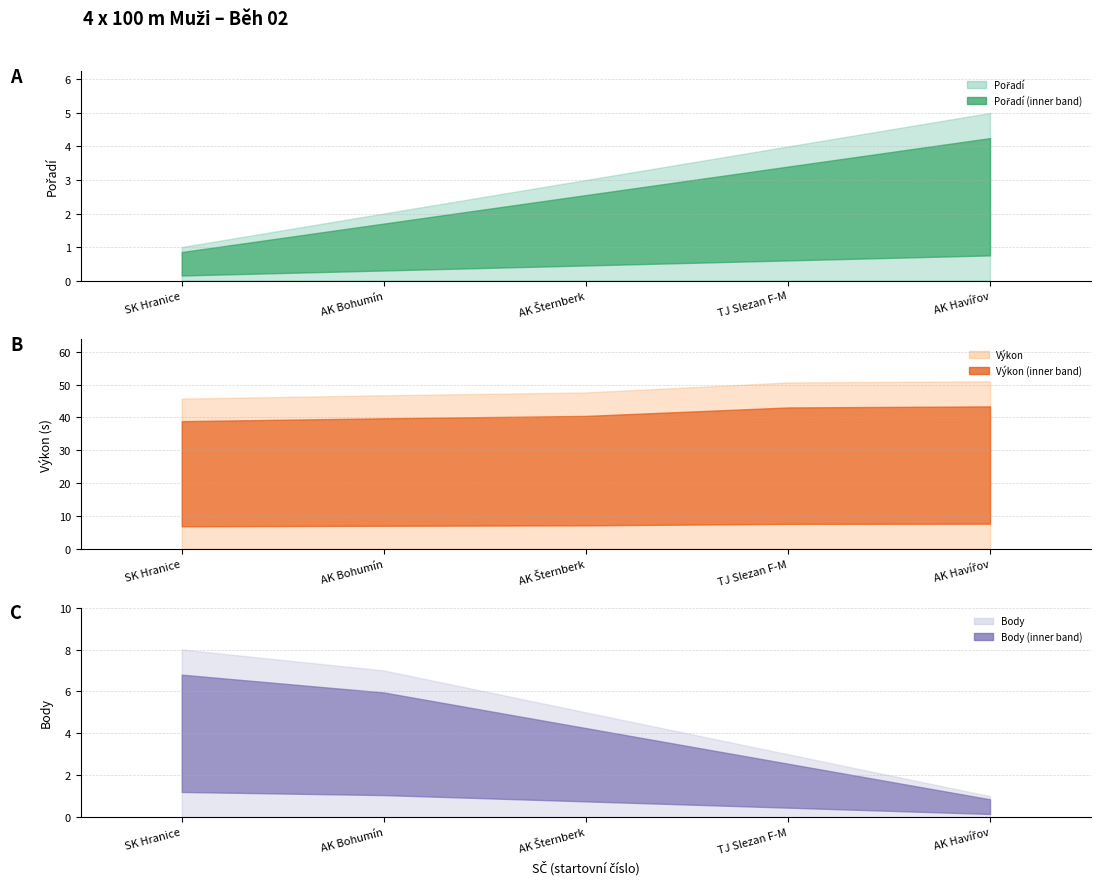

What is the sum of all Body values?

24.0